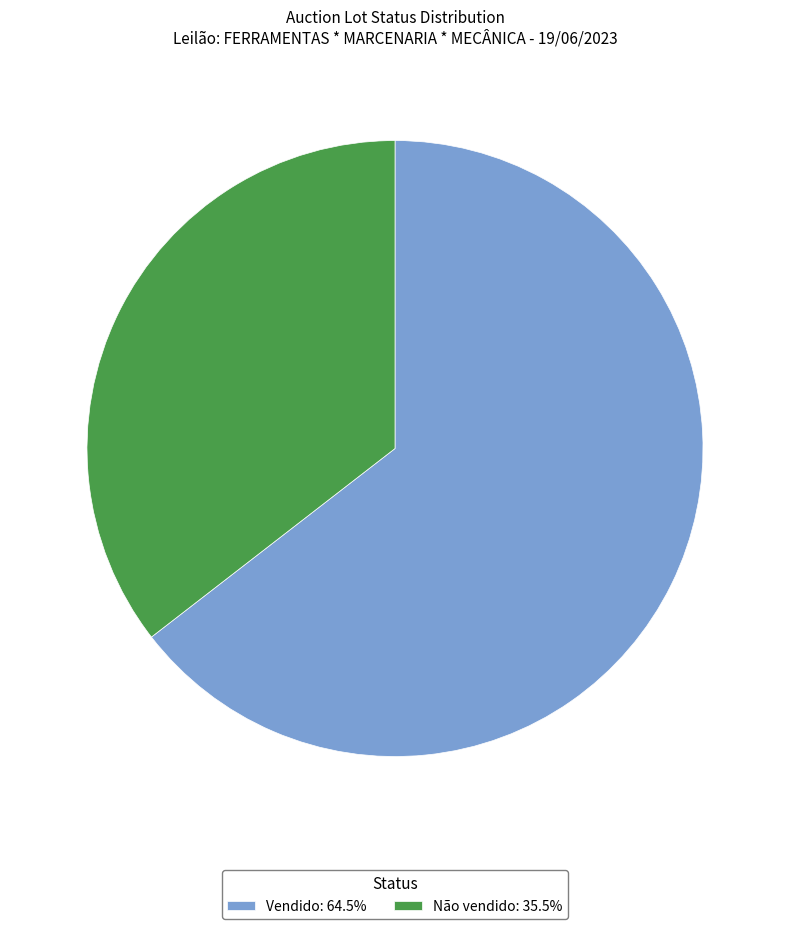

Combined, do Não vendido: 35.5% and Vendido: 64.5% account for over 50%?

Yes